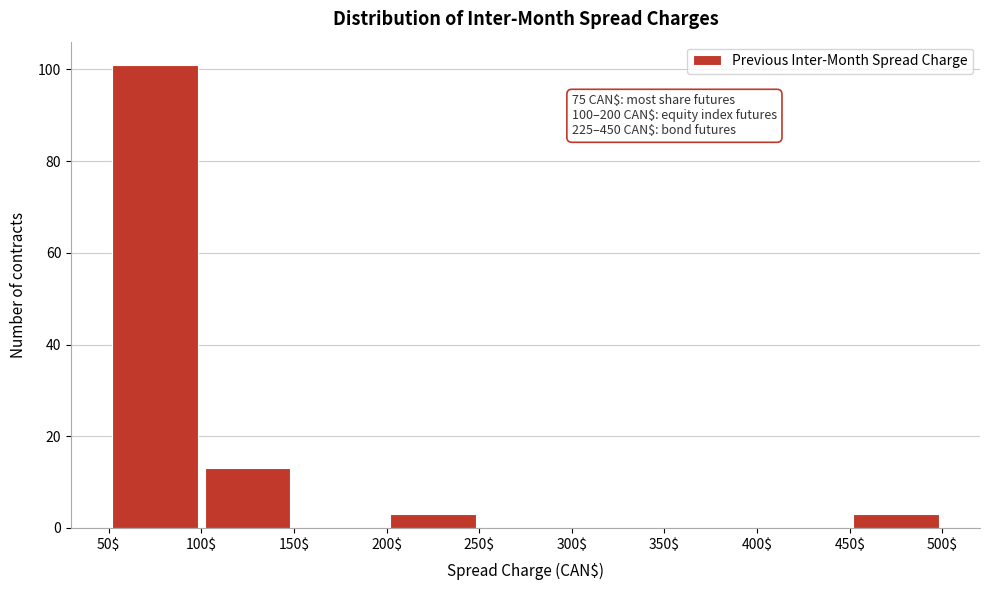

Over which range of the x-axis is the bar tallest?

50$ to 100$